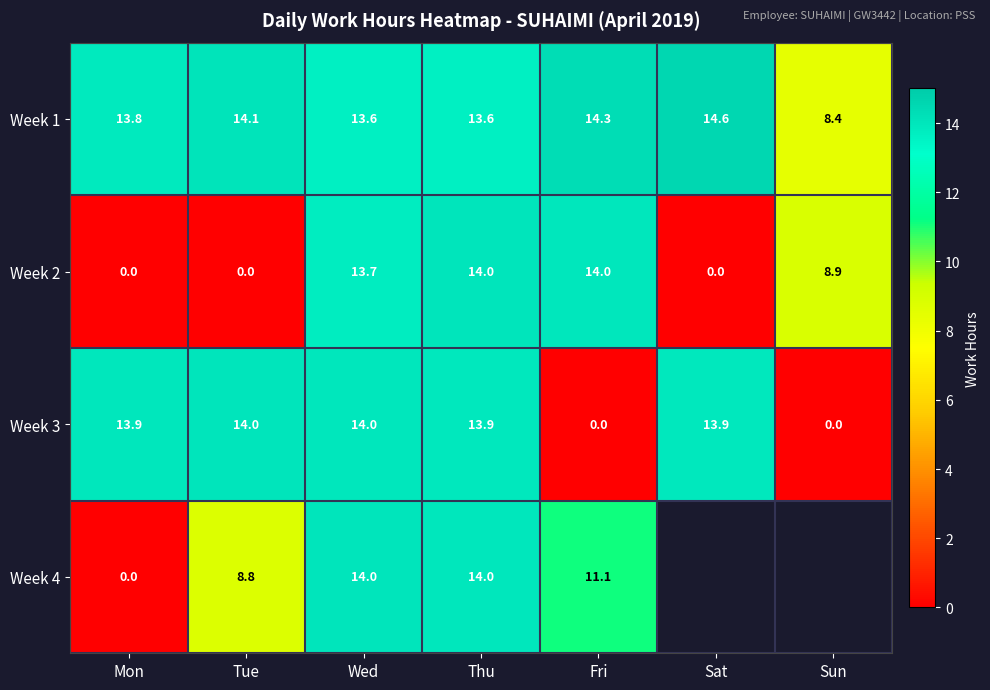

What is the average value of the Week 1 series?

13.2